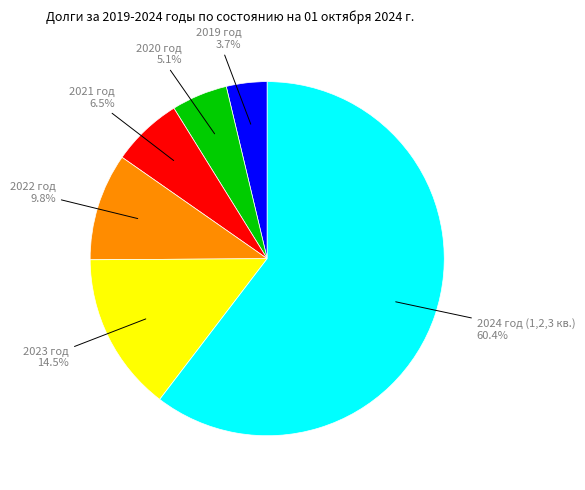

Combined, what portion of the pie is 2022 год and 2020 год?

14.9%